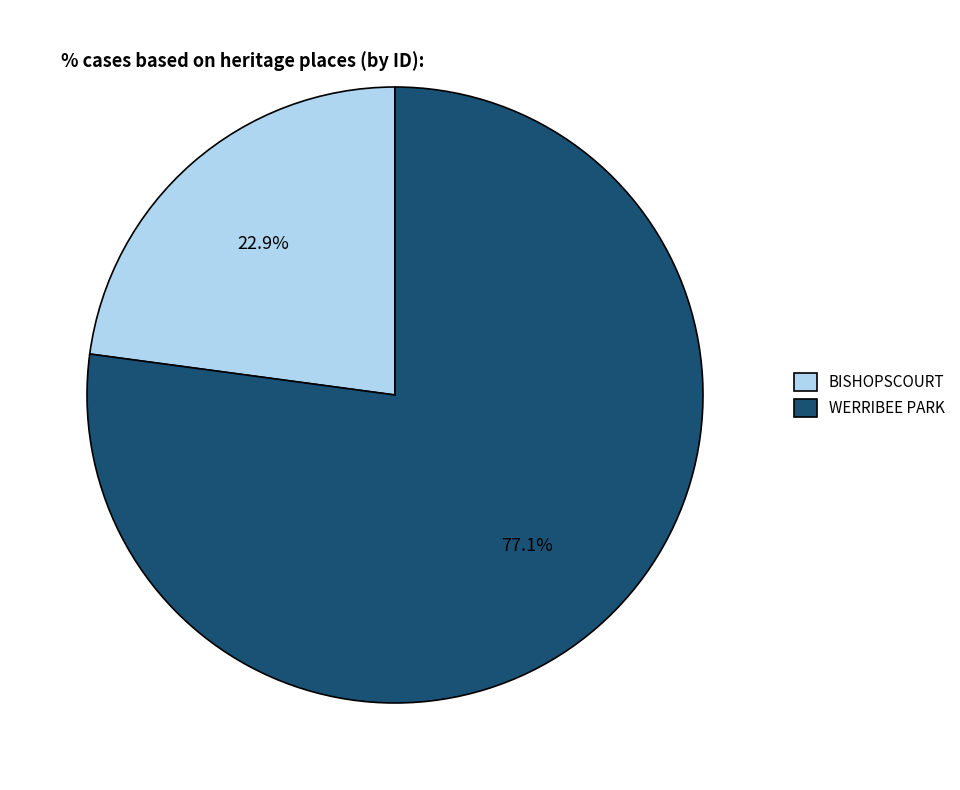

How many segments does this pie chart have?

2